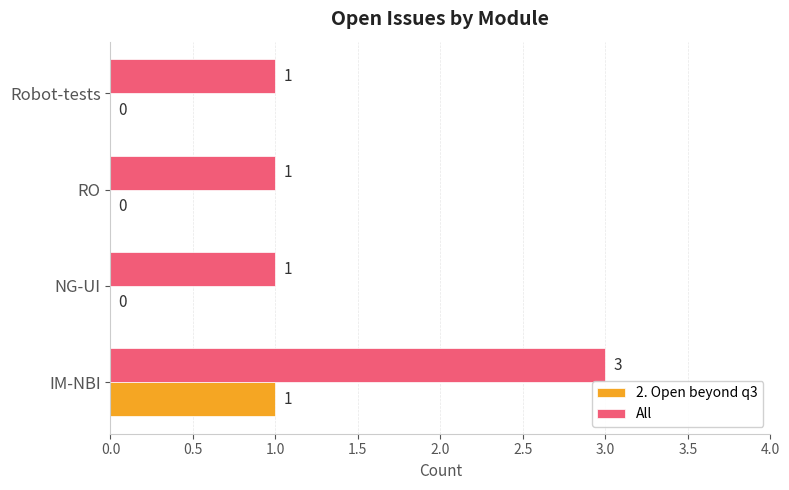

At which category is the sum across all series the highest?

IM-NBI